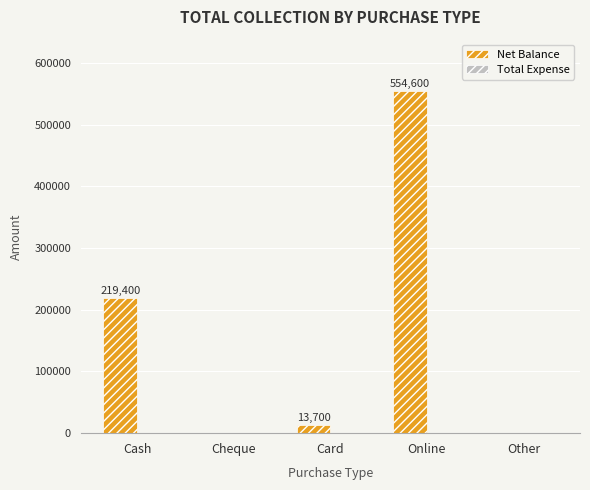

At which category does the chart reach its peak across all series?

Online